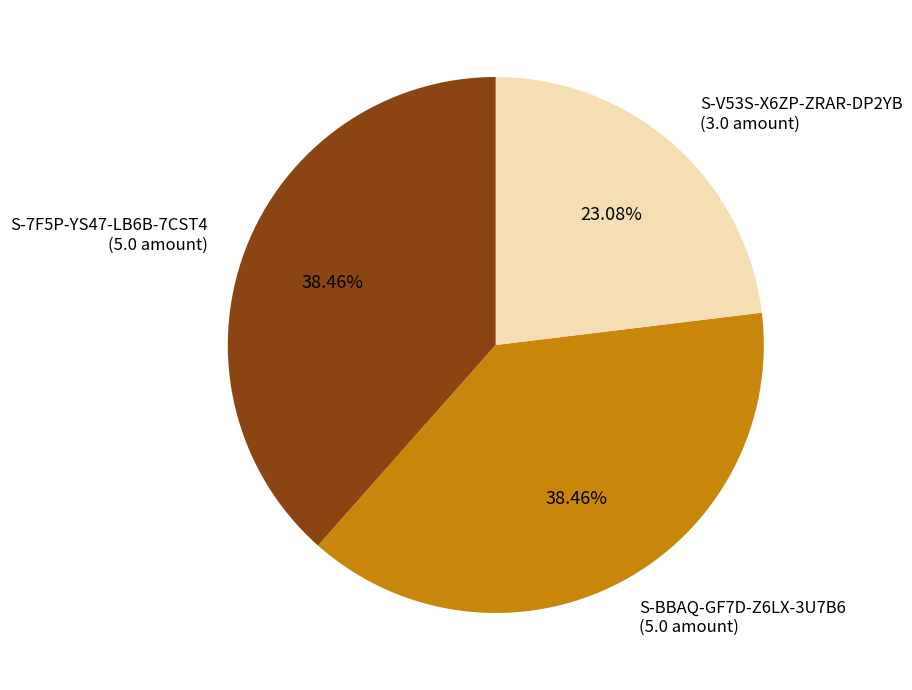

Does S-V53S-X6ZP-ZRAR-DP2YB (3.0 amount) account for over 50% of the chart?

No